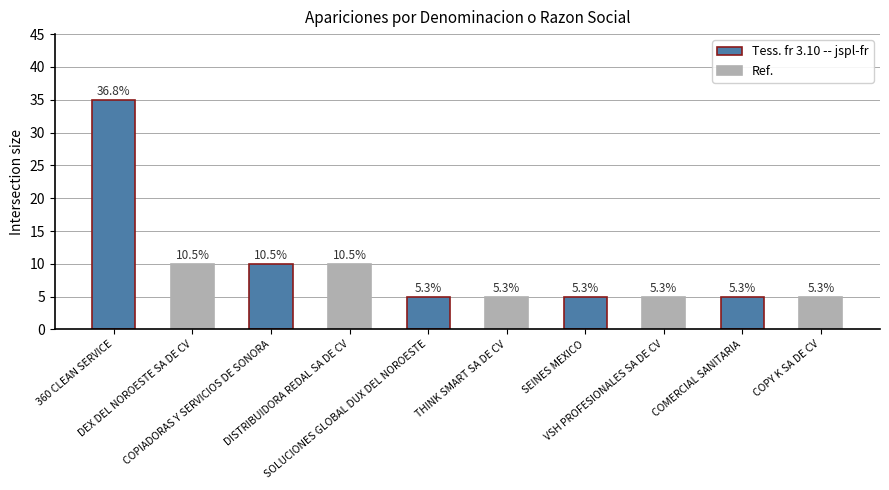

Are the bars horizontal?

No